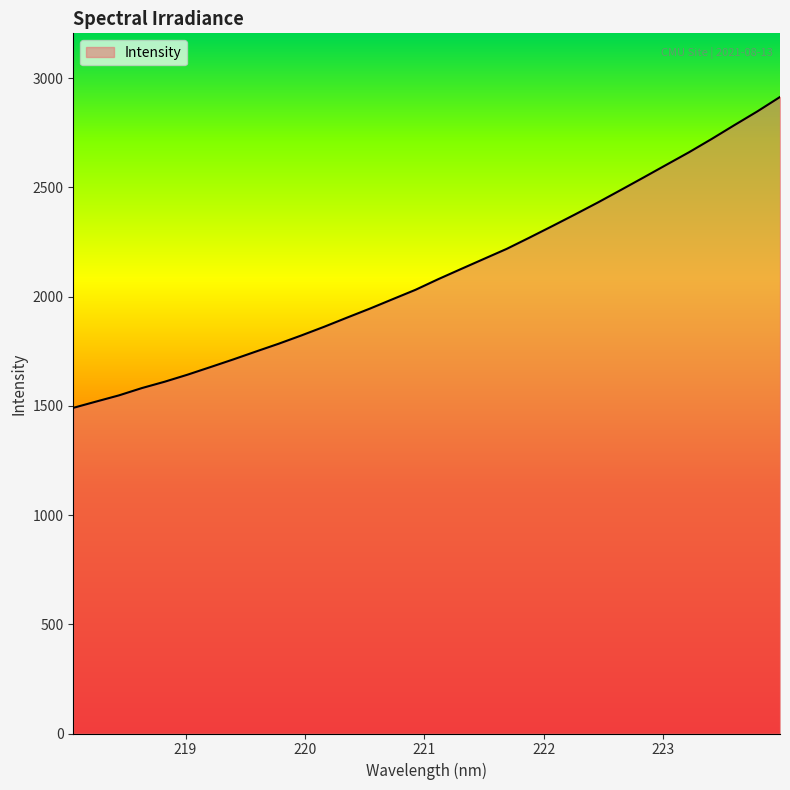

What is the sum of all values?

67427.9